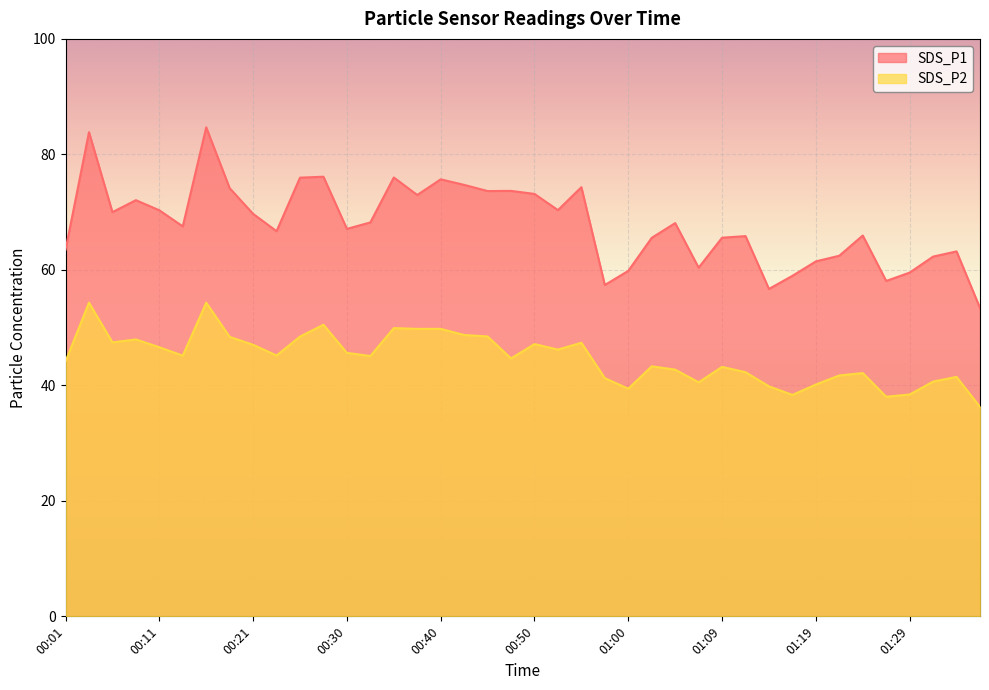

How many lines are shown in the chart?

2